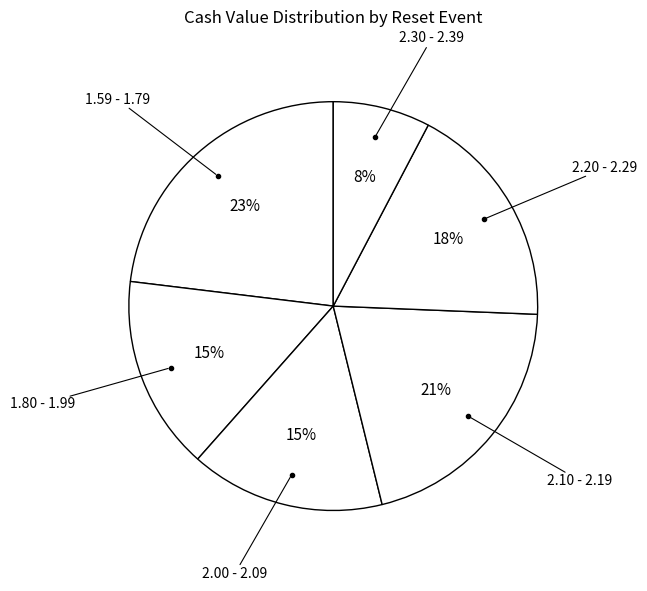

Does any single category account for the majority?

No